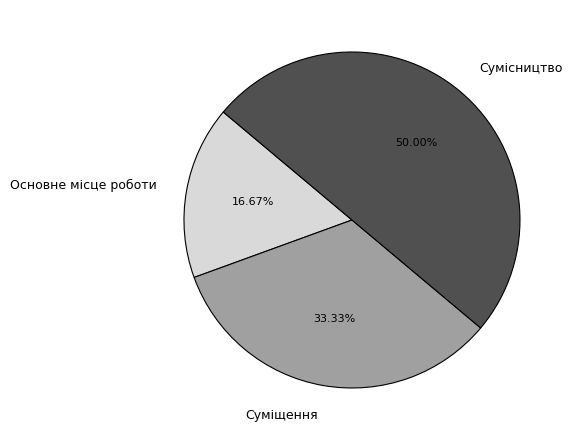

What portion of the pie excludes Суміщення?

66.7%